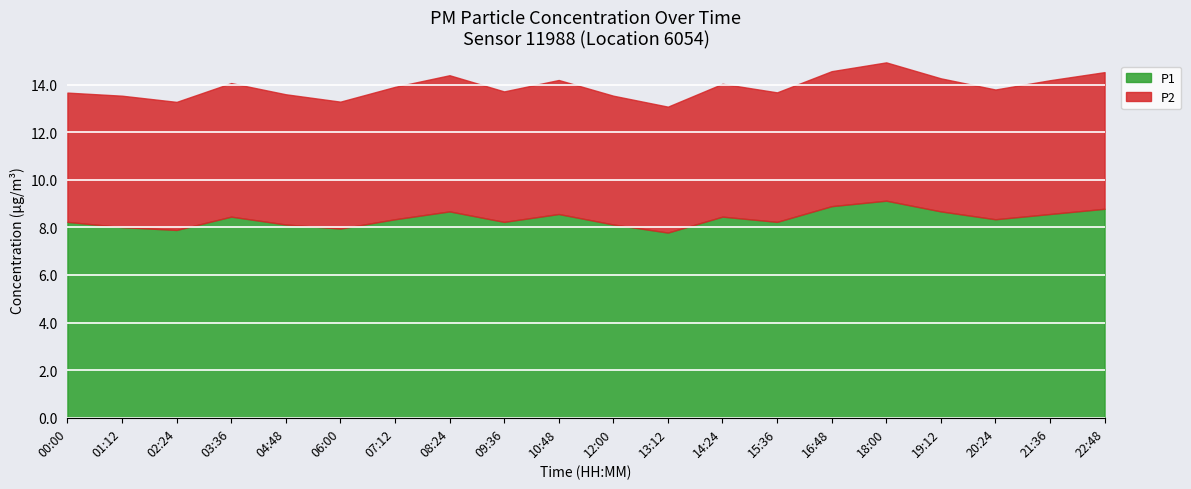

True or false: P2 and P1 cross at least once.

False